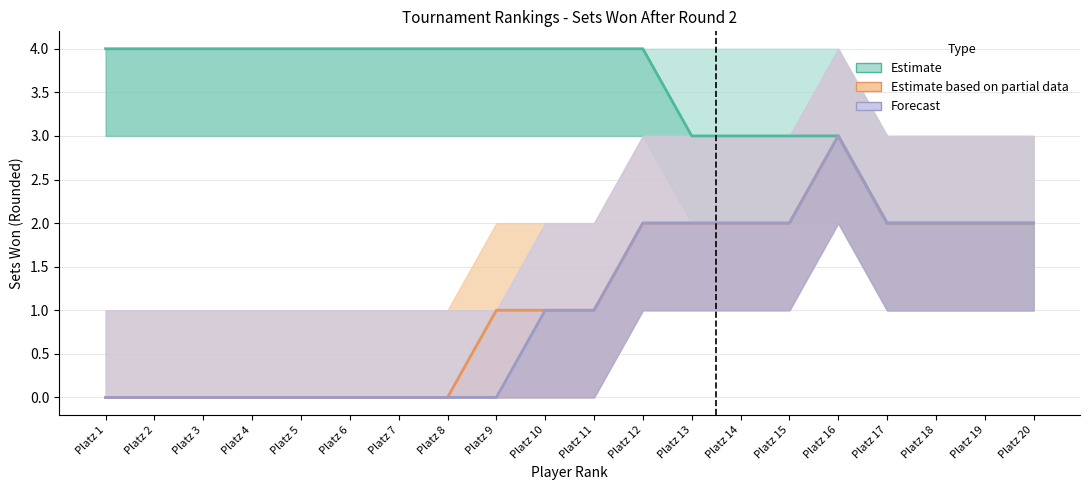

What is the average value of the Estimate series?

3